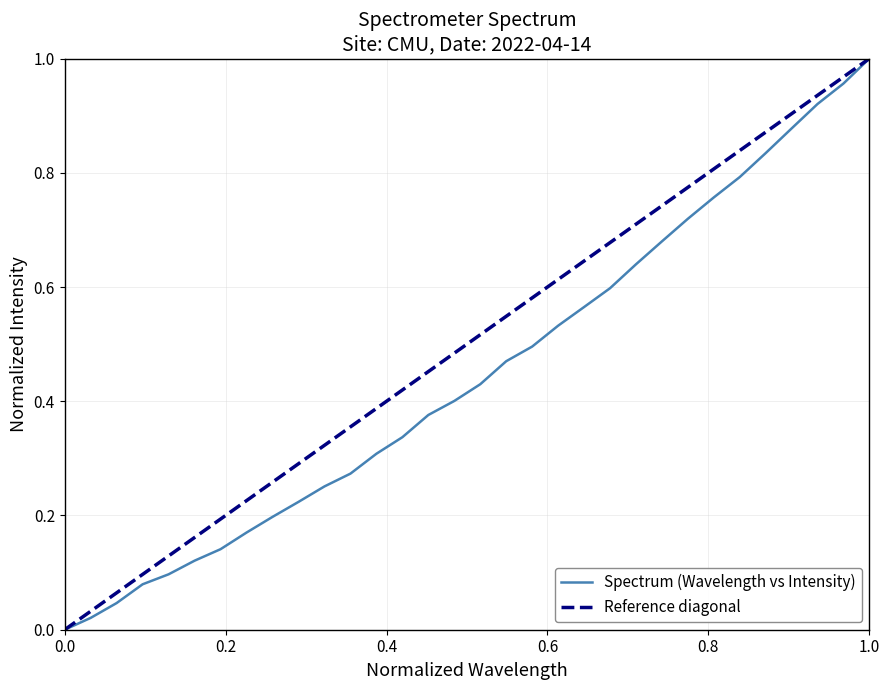

What is the difference between the second highest and second lowest values?

0.9